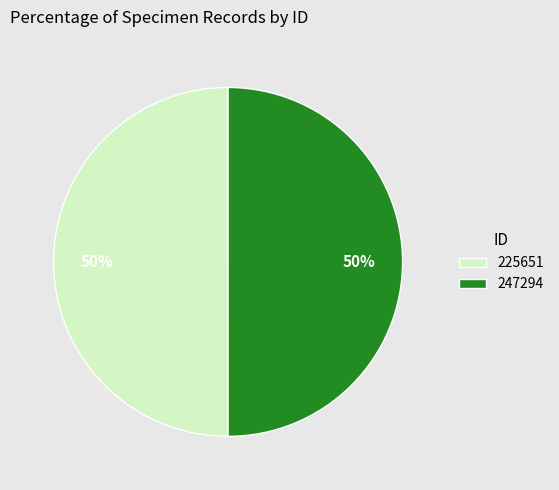

To the nearest percent, what percentage of the pie is 247294?

50%